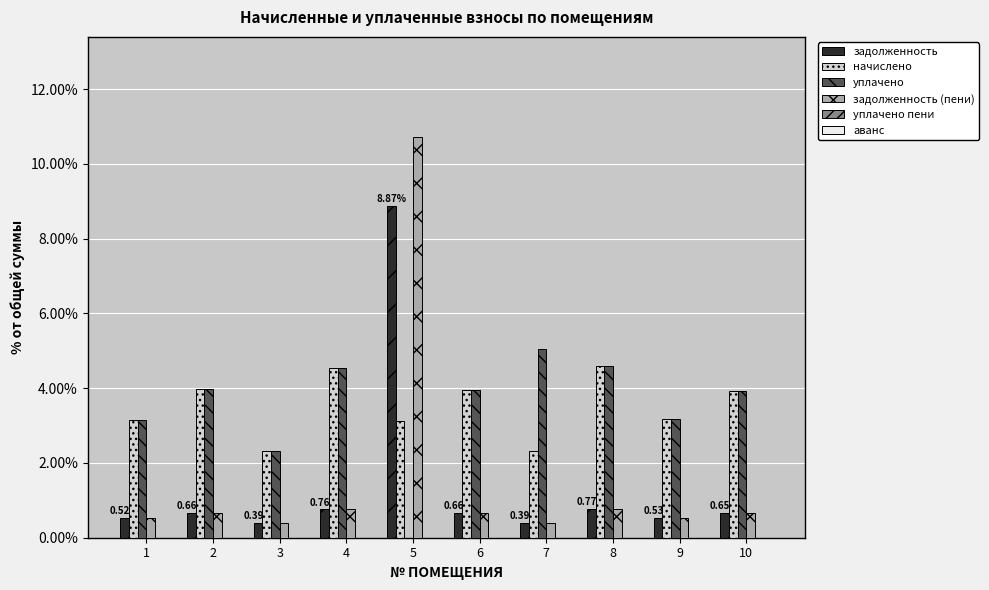

At which category is the sum across all series the highest?

5